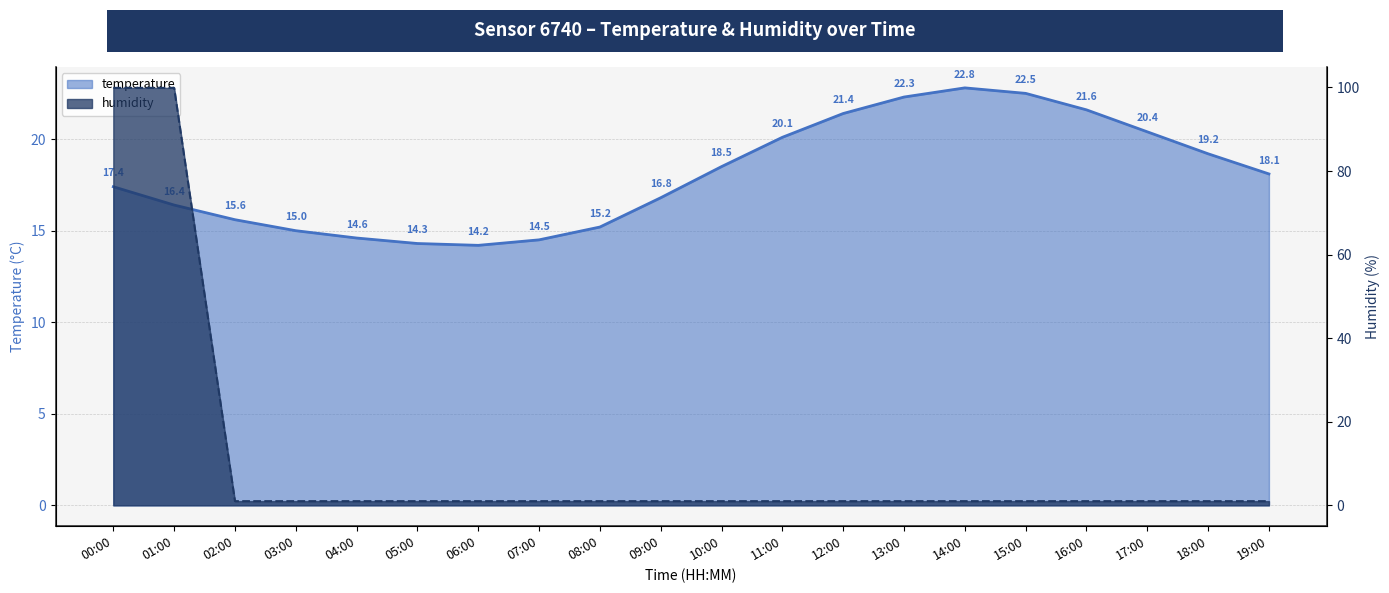

What position from the right is 14:00?

6